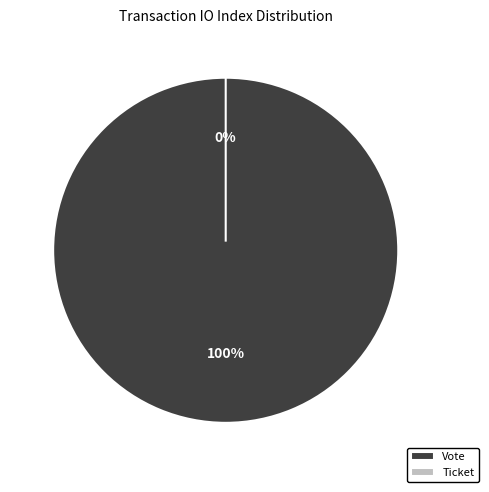

To the nearest percent, what is the combined percentage of Ticket and Vote?

100%